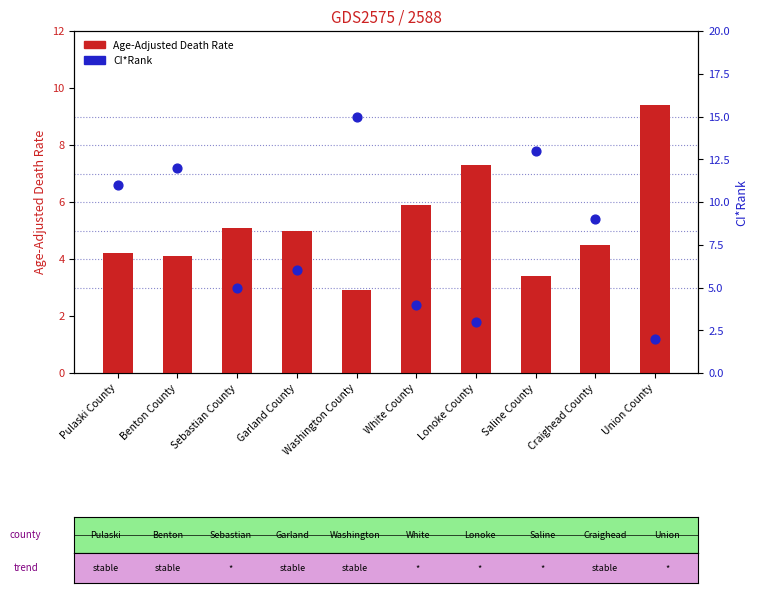

Which series has the widest spread of Y values?

CI*Rank